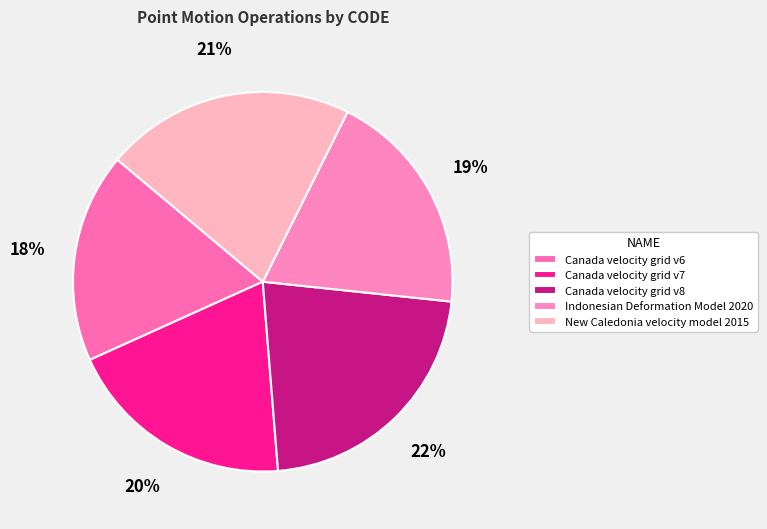

Count the number of slices in the pie.

5